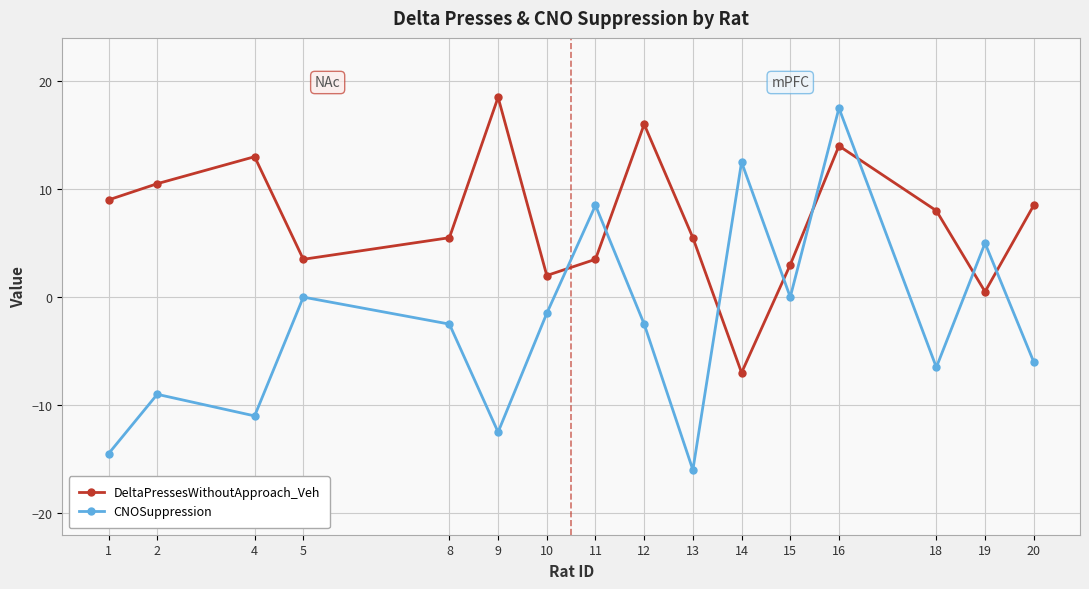

Read the CNOSuppression value at 4.

-11.0